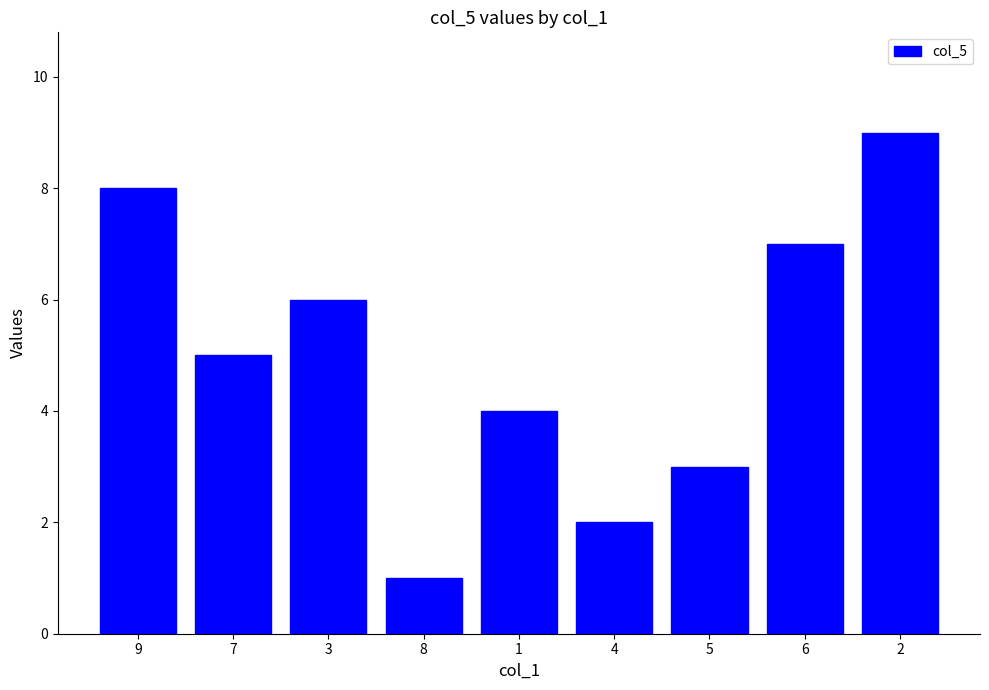

Reading right to left, list all the values displayed in this chart.

2=9	6=7	5=3	4=2	1=4	8=1	3=6	7=5	9=8